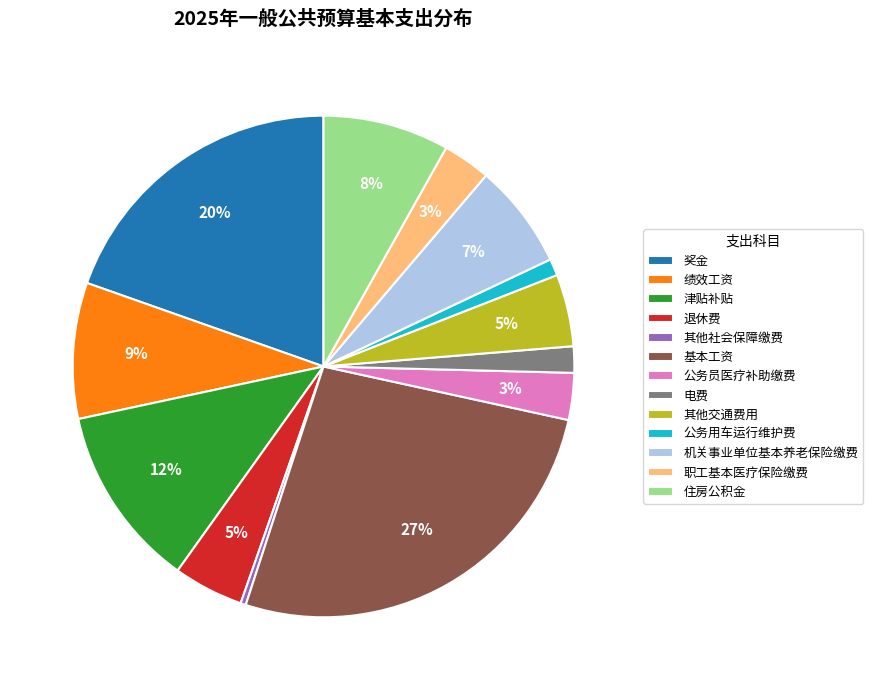

Is there any slice that represents more than half of the pie?

No